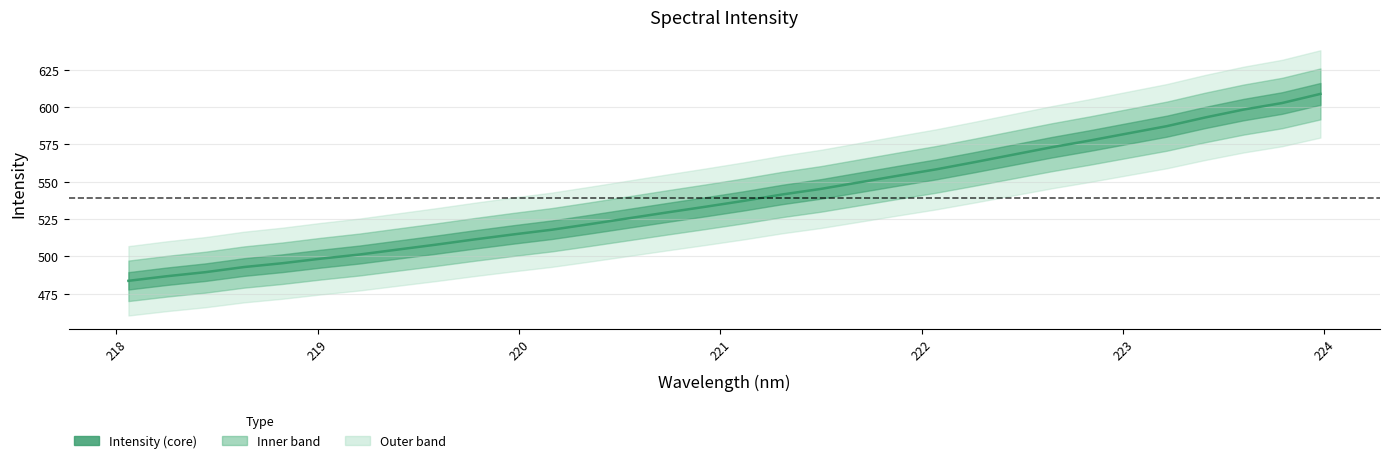

What is the value of the 23rd point from the left?

563.1